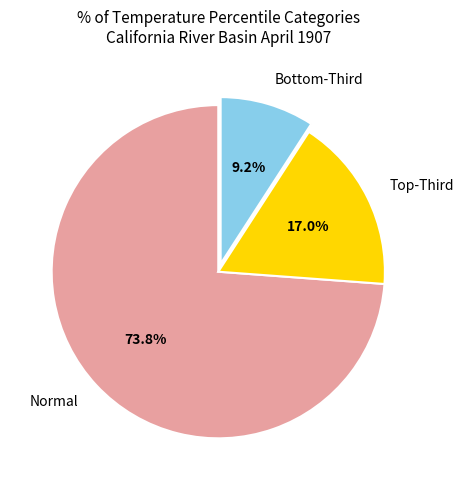

Which slice is the smallest?

Bottom-Third